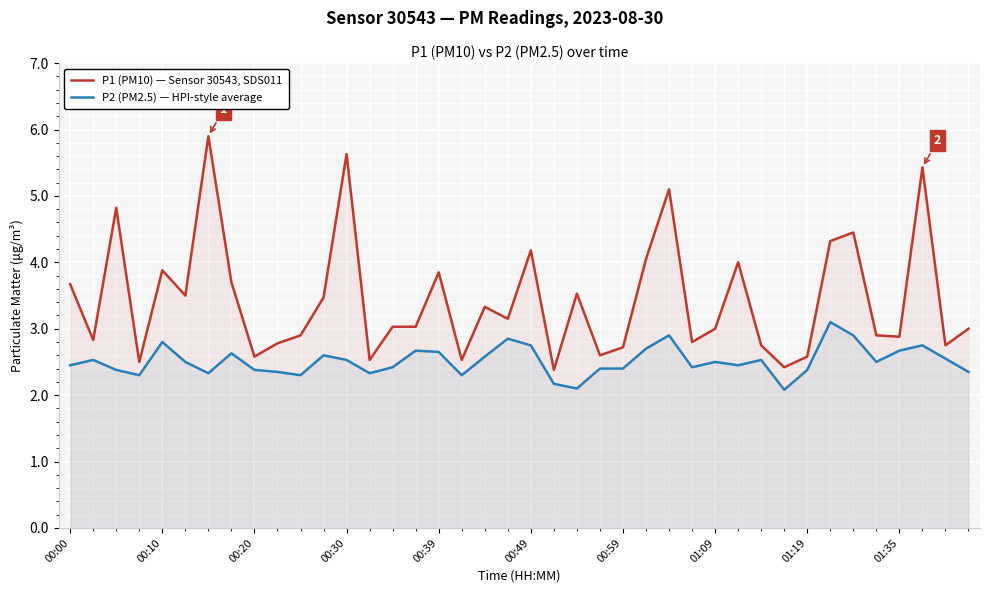

How many data points in P1 (PM10) — Sensor 30543, SDS011 are above 3?

21